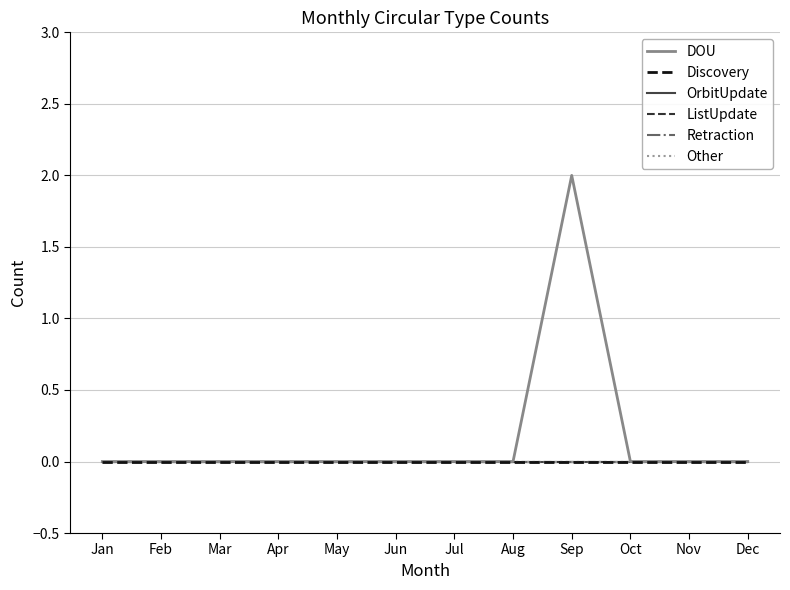

Between May and Jan, which is larger?

May